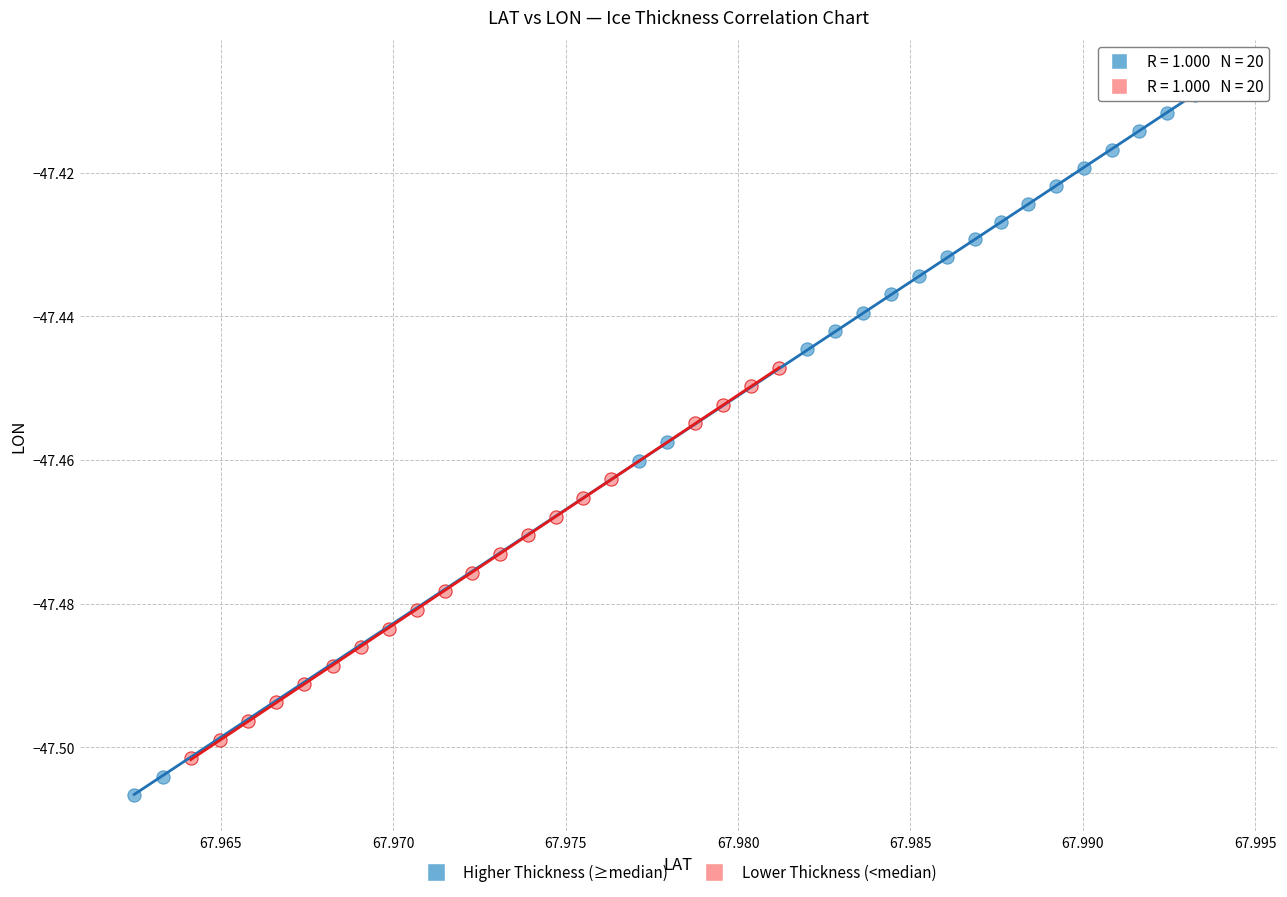

Which series has the widest spread of Y values?

Higher Thickness (≥median)